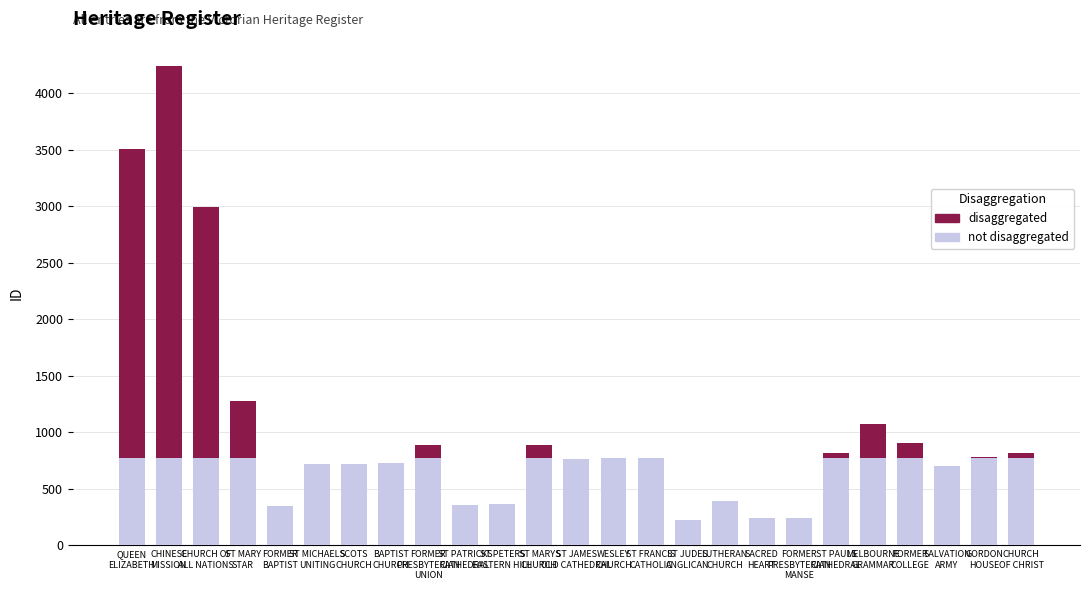

What position from the right is ST PATRICKS
CATHEDRAL?

16